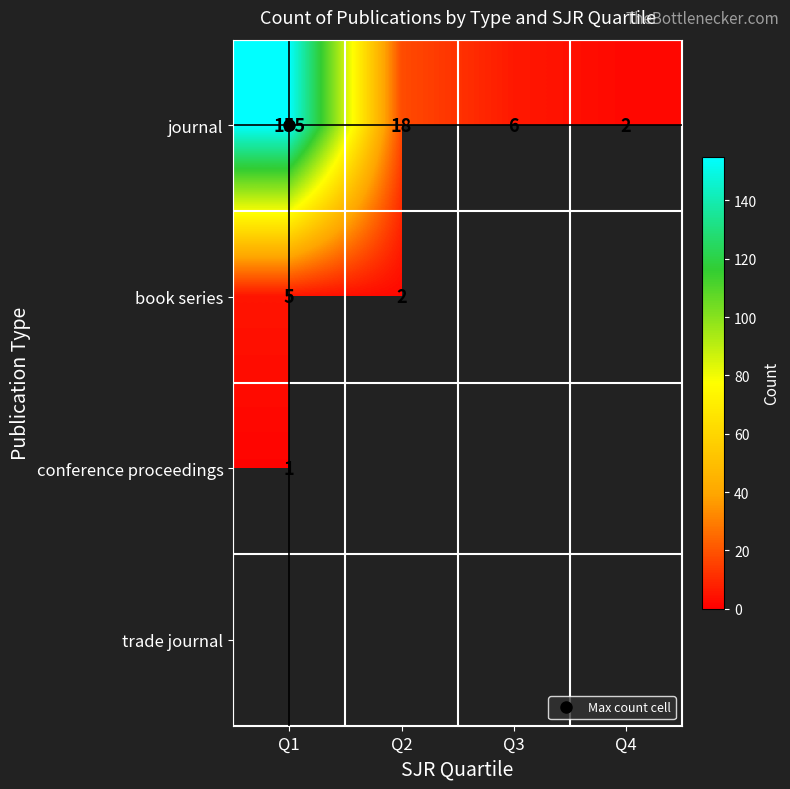

What is the smallest value displayed?

1.0